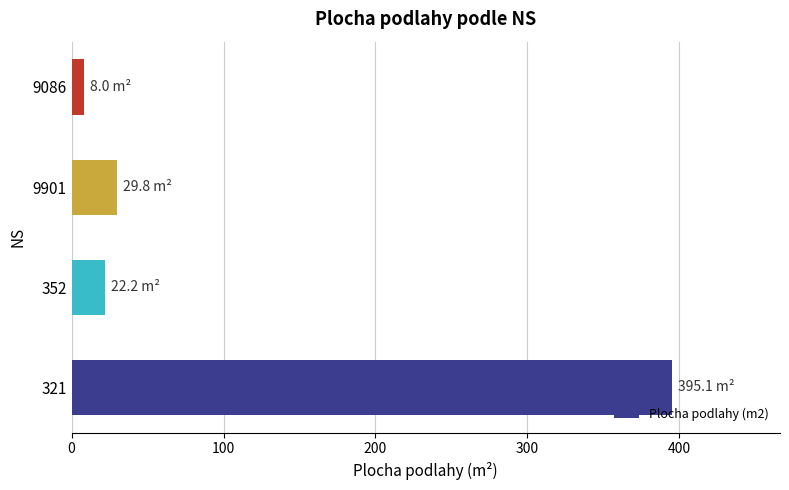

What value does the data have at 321?

395.1